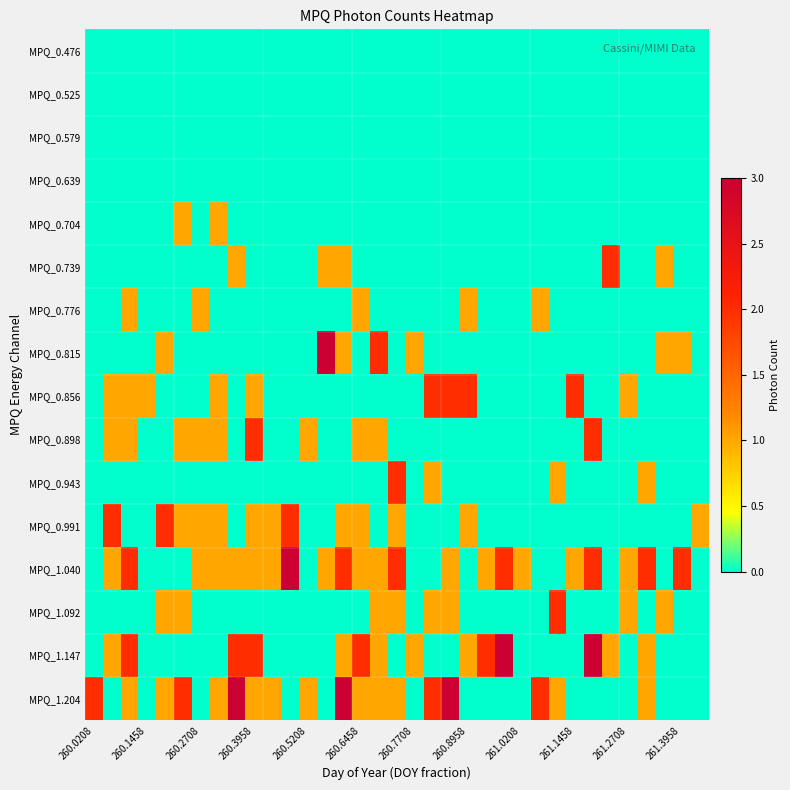

List the series in order of their peak value, highest first.

MPQ_0.815, MPQ_1.040, MPQ_1.147, MPQ_1.204, MPQ_0.739, MPQ_0.856, MPQ_0.898, MPQ_0.943, MPQ_0.991, MPQ_1.092, MPQ_0.704, MPQ_0.776, MPQ_0.476, MPQ_0.525, MPQ_0.579, MPQ_0.639